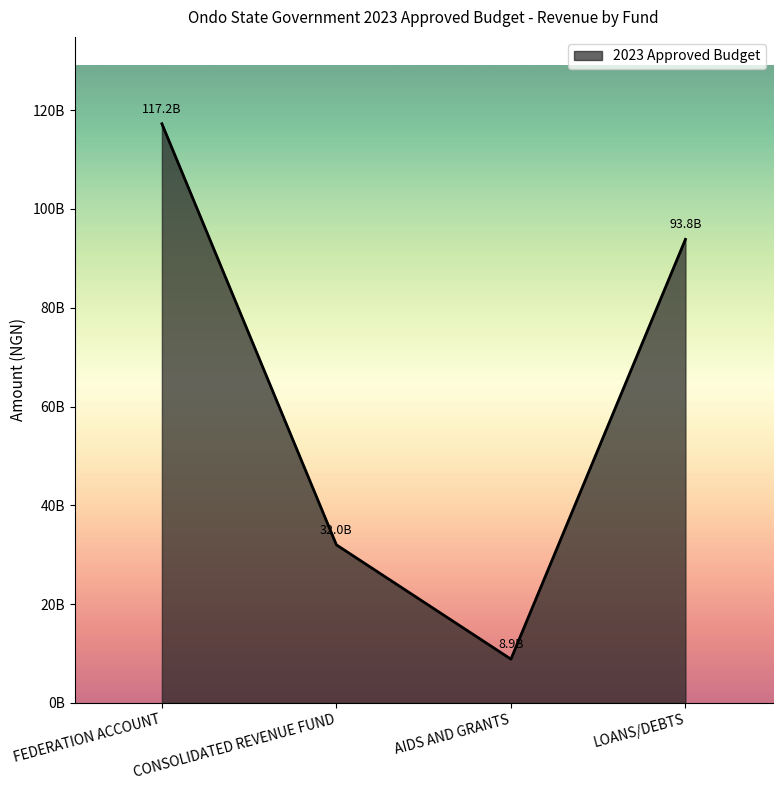

At which label is the value closest to 63060786939?

LOANS/DEBTS